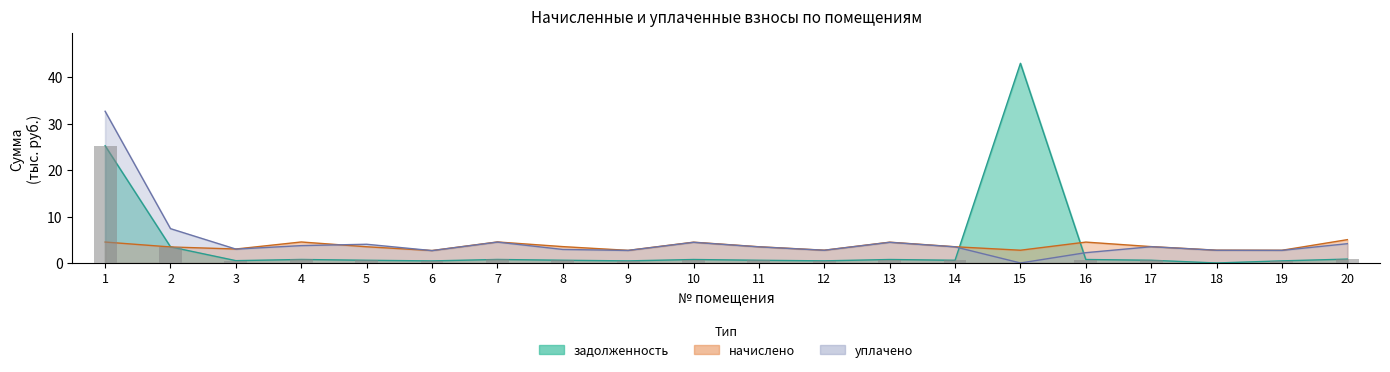

What is the value of the уплачено bar at the 8th from the left?

2.9